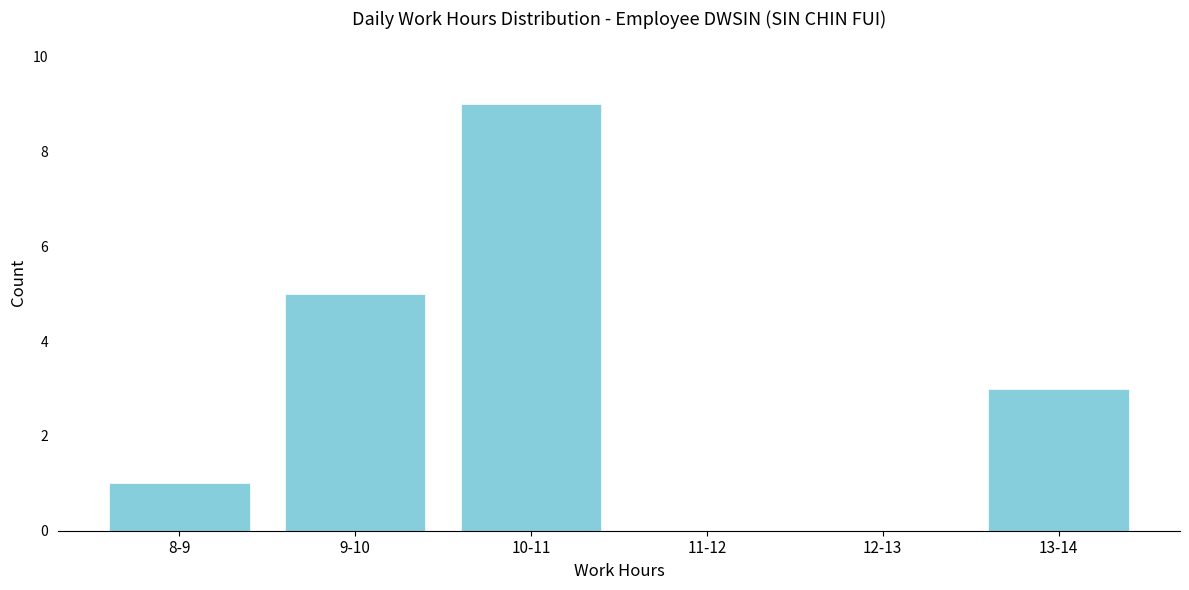

Reading left to right, list all the values displayed in this chart.

8-9=1	9-10=5	10-11=9	11-12=0	12-13=0	13-14=3